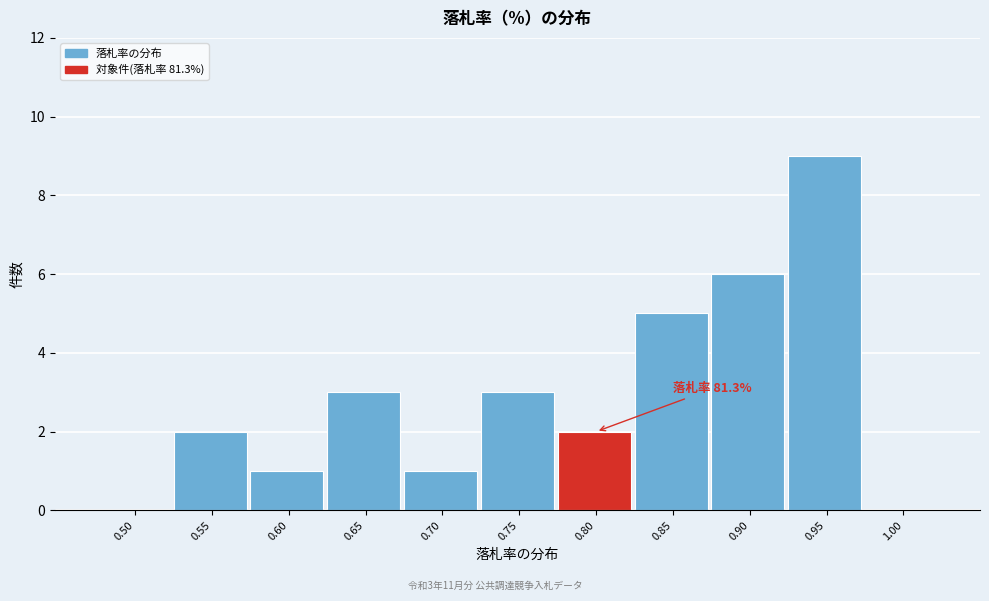

Reading left to right, transcribe all the data shown in this chart.

0.50=0	0.55=2	0.60=1	0.65=3	0.70=1	0.75=3	0.80=2	0.85=5	0.90=6	0.95=9	1.00=0